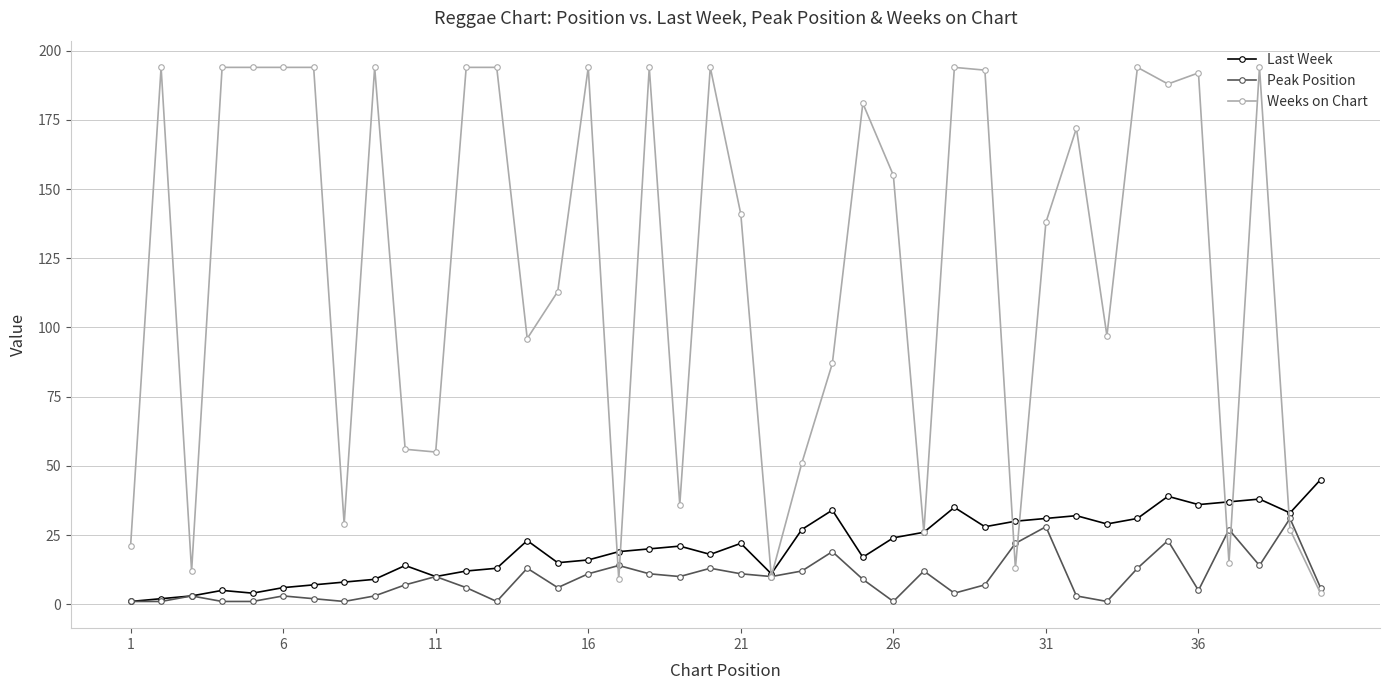

What is the minimum value shown in the chart?

1